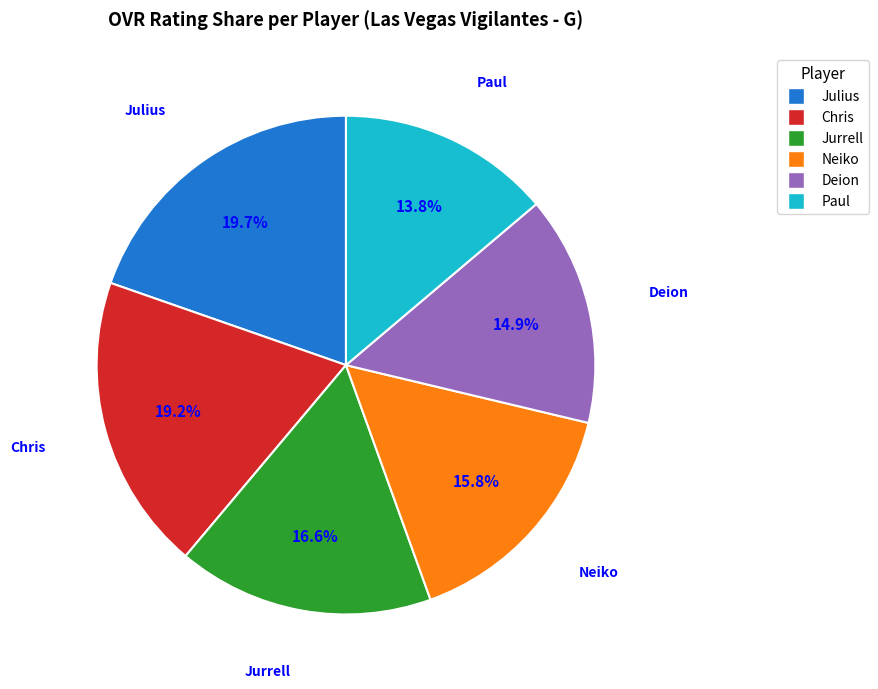

Which slice is the smallest?

Paul